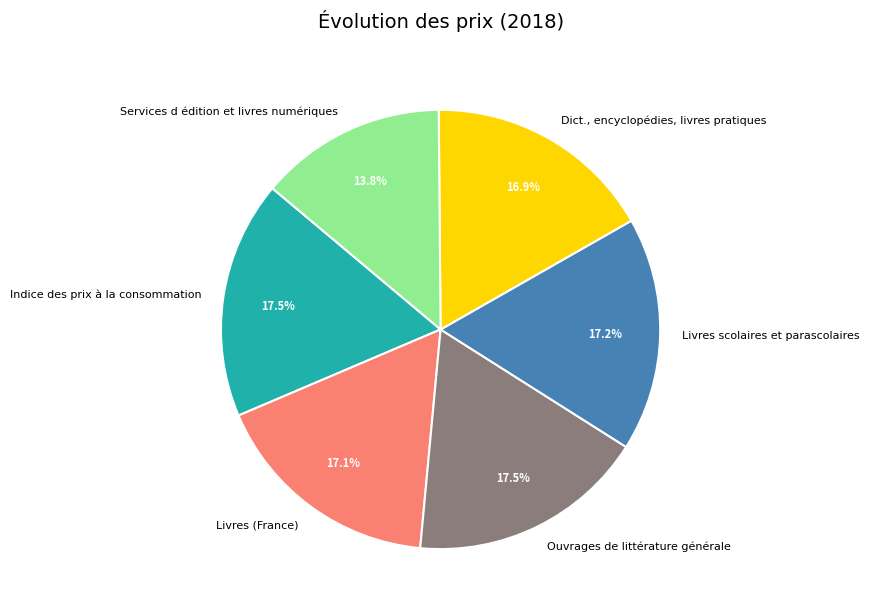

How much of the chart is everything except Indice des prix à la consommation?

82.5%